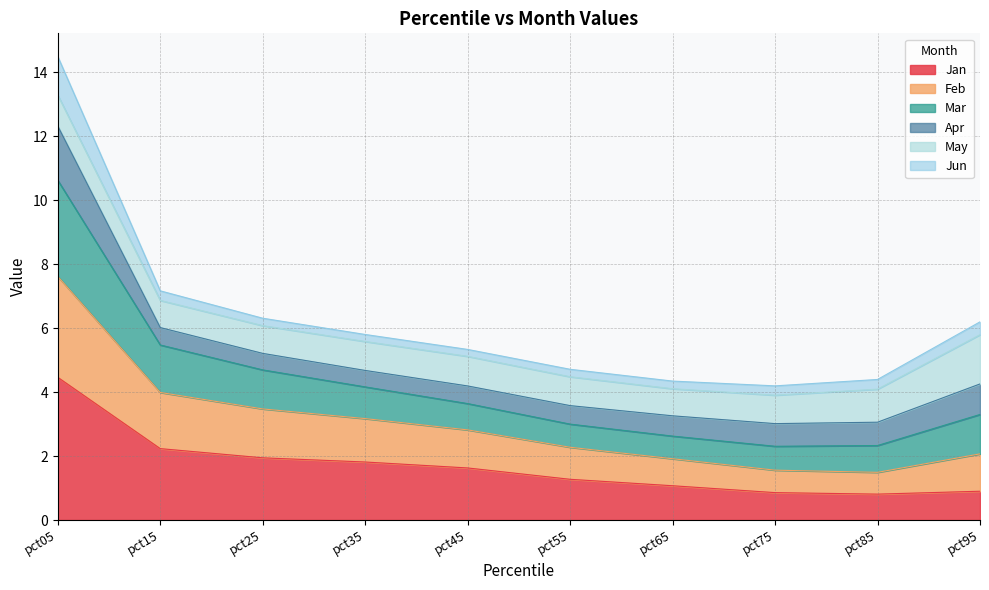

The Jan series shows 2.6 at pct35. True or false?

False